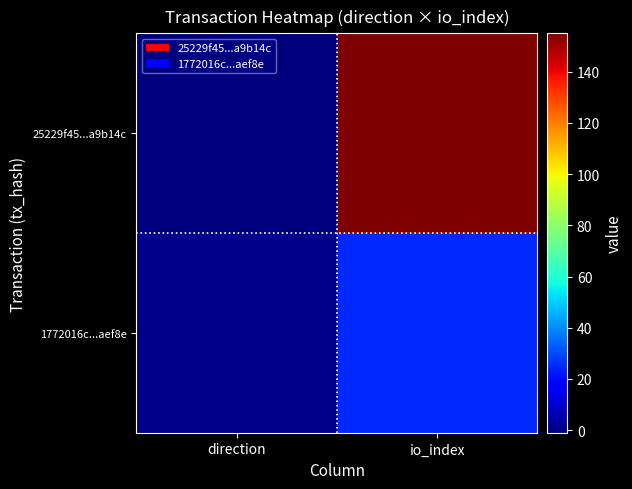

Reading right to left, transcribe all the data shown in this chart.

25229f45...a9b14c: io_index=155	direction=-1
1772016c...aef8e: io_index=25	direction=1